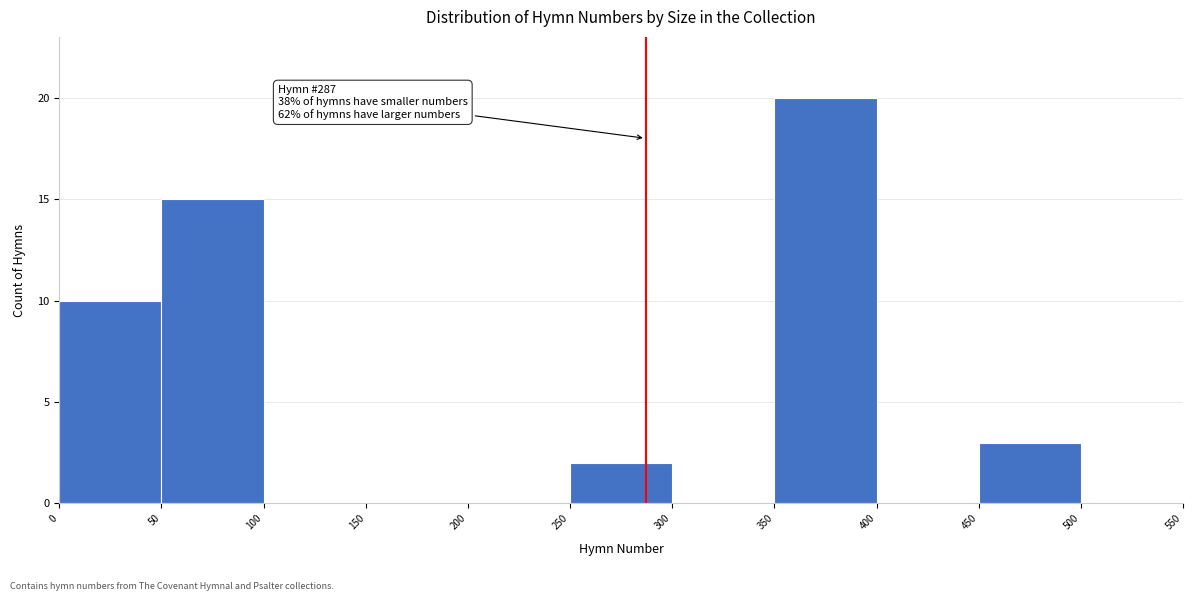

Which range on the x-axis has the tallest bar?

350 to 400